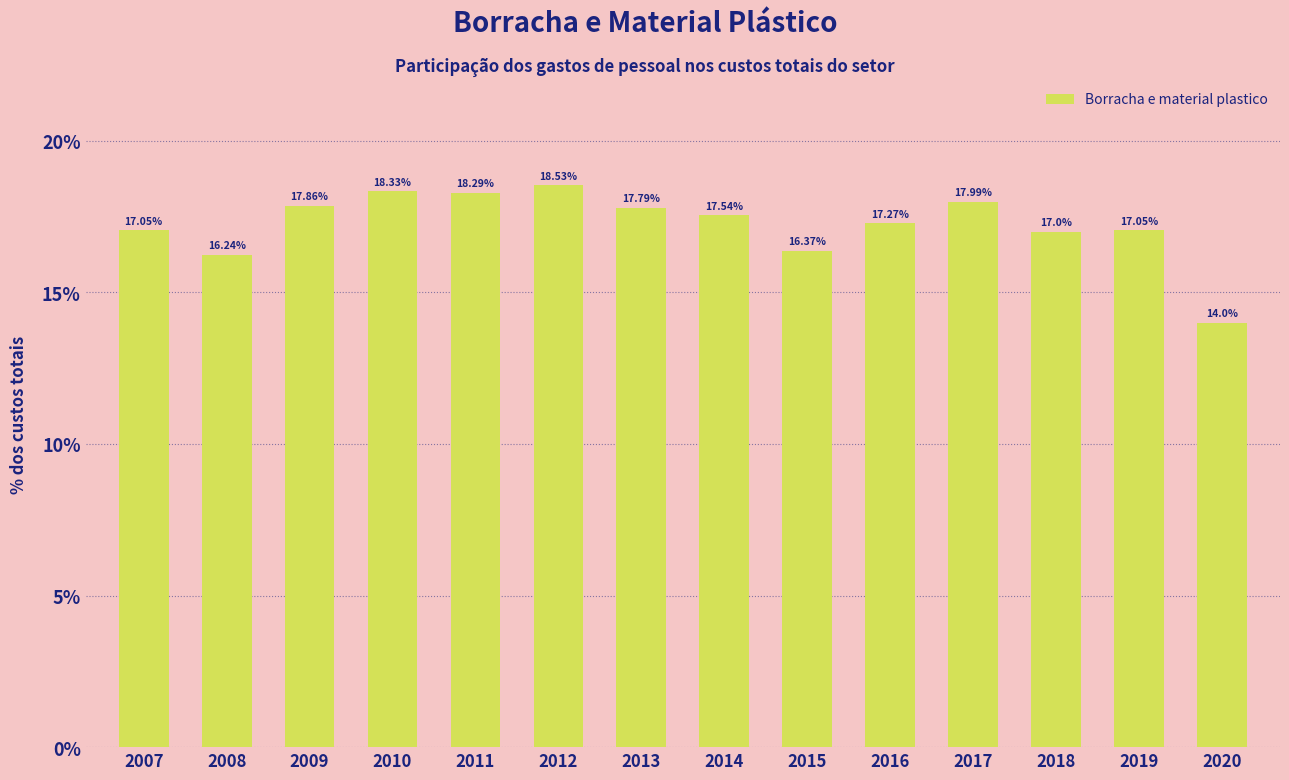

Reading left to right, extract all data points from this chart.

2007=17.1	2008=16.2	2009=17.9	2010=18.3	2011=18.3	2012=18.5	2013=17.8	2014=17.5	2015=16.4	2016=17.3	2017=18.0	2018=17.0	2019=17.1	2020=14.0